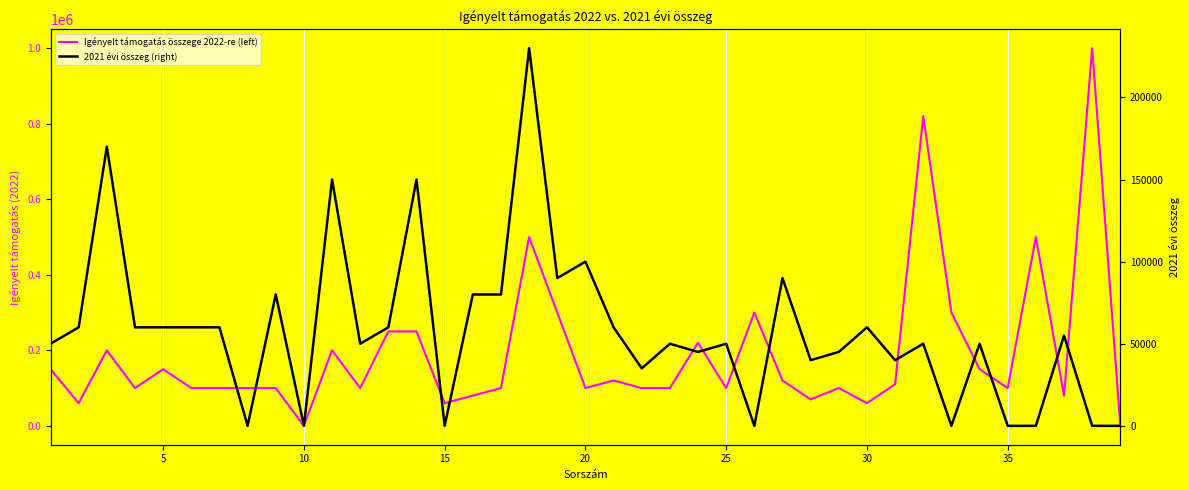

True or false: Igényelt támogatás összege 2022-re (left) and 2021 évi összeg (right) intersect in this chart.

False